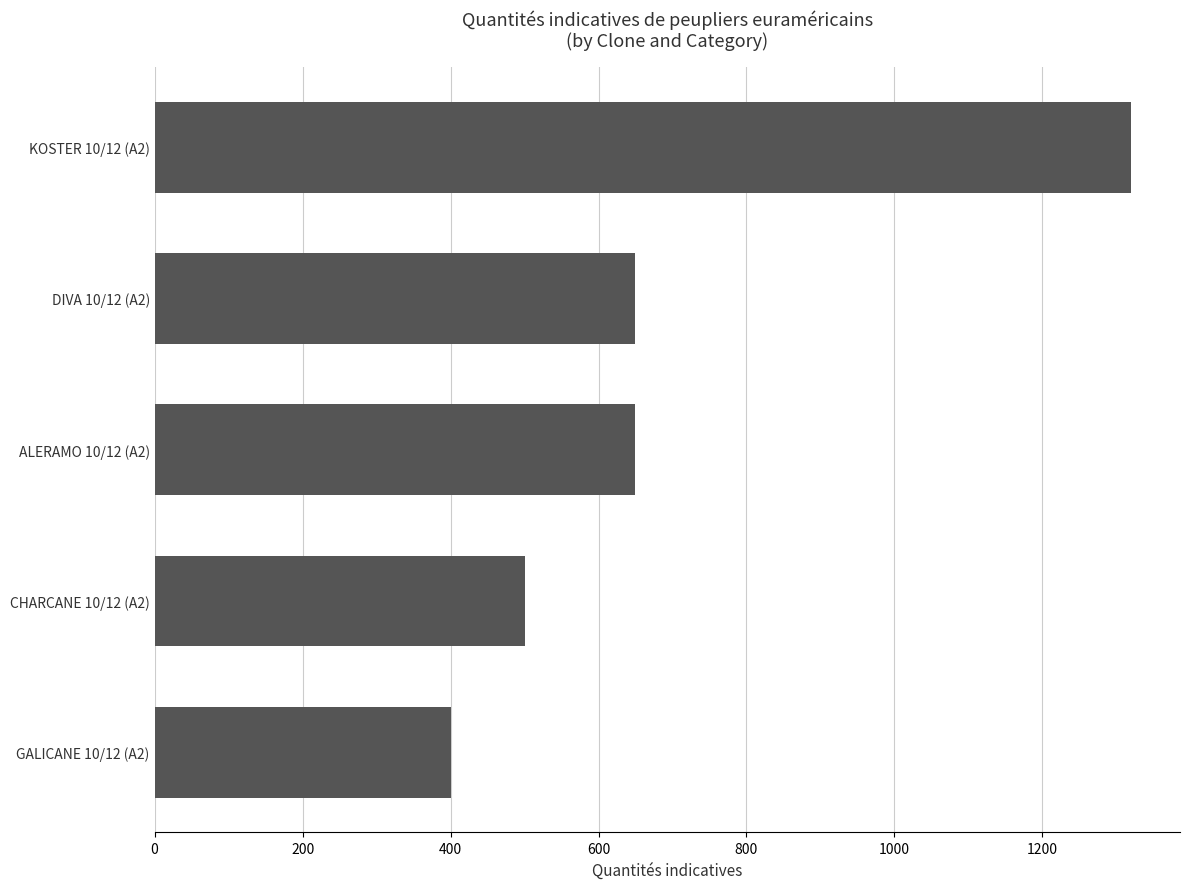

What is the approximate value at GALICANE 10/12 (A2)?

400